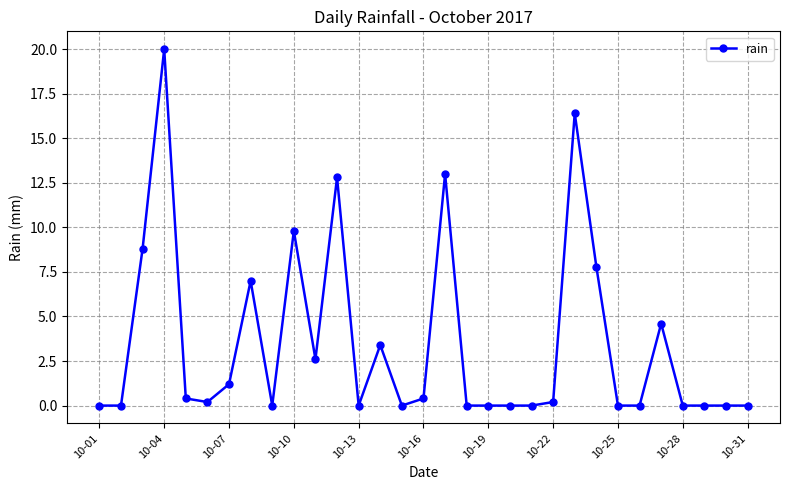

What is the greatest value displayed?

20.0